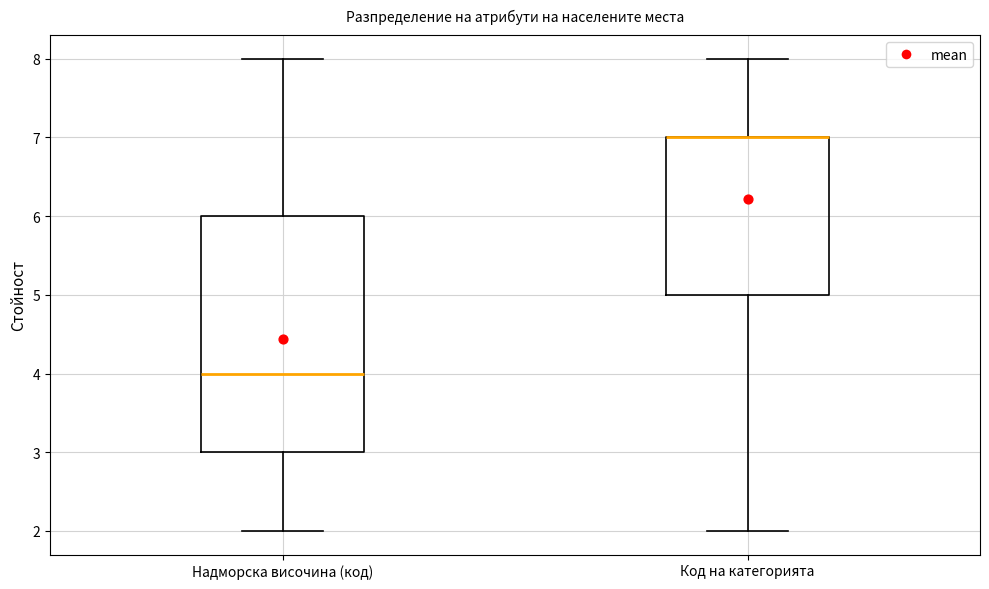

Reading left to right, read every box against the y-axis: the position of its median line, the range the box covers, and the ends of its whiskers. The values are not printed on the chart, so give them approximately, as read against the axis.

Надморска височина (код): median 4, box 3 to 6, whiskers 2 to 8
Код на категорията: median 7 (drawn on the box's upper edge), box 5 to 7, whiskers 2 to 8